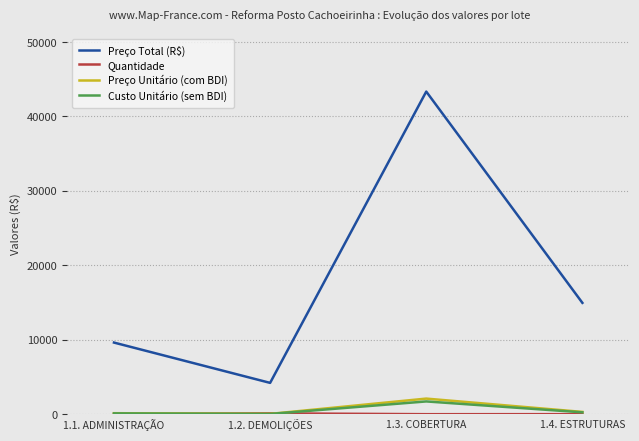

At which category is the sum across all series the highest?

1.3. COBERTURA